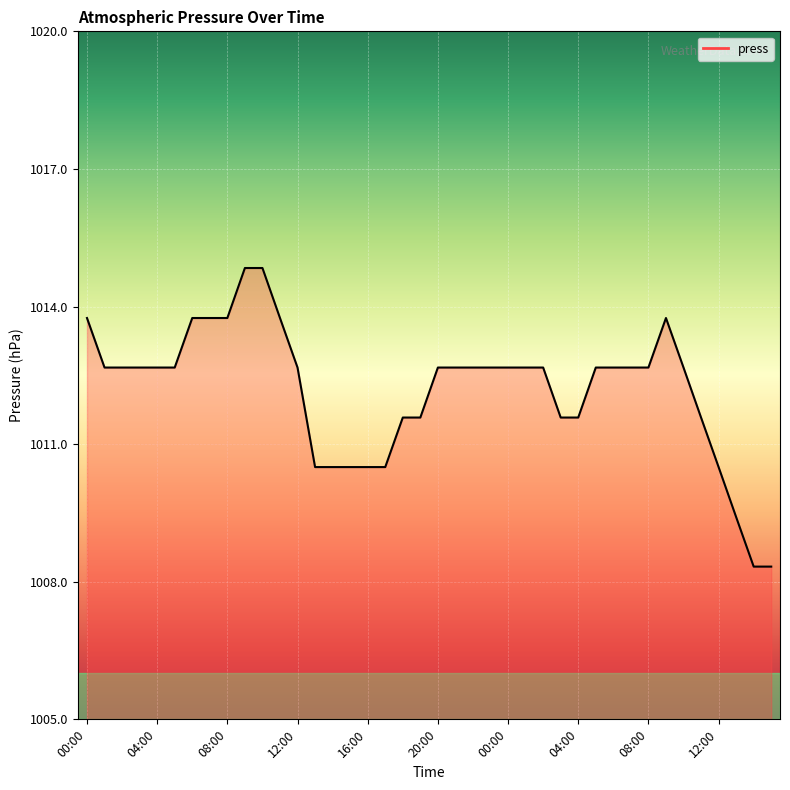

What is the smallest value displayed?

1008.3